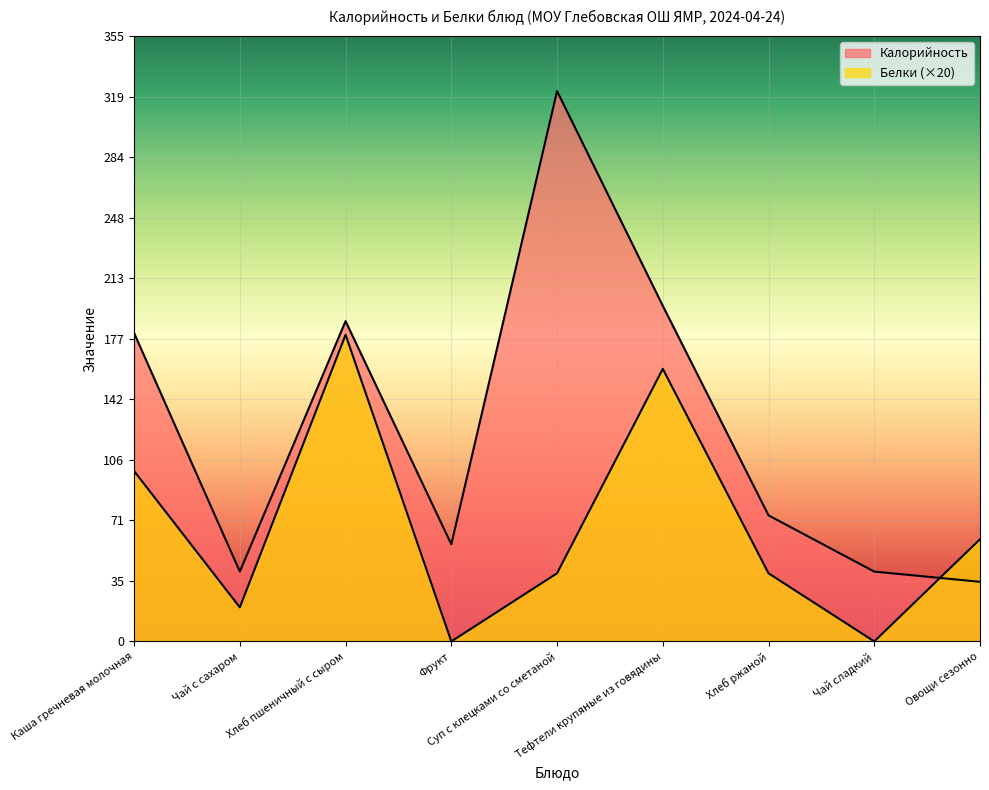

In Калорийность, how many points are lower than both neighbors (excluding endpoints)?

2